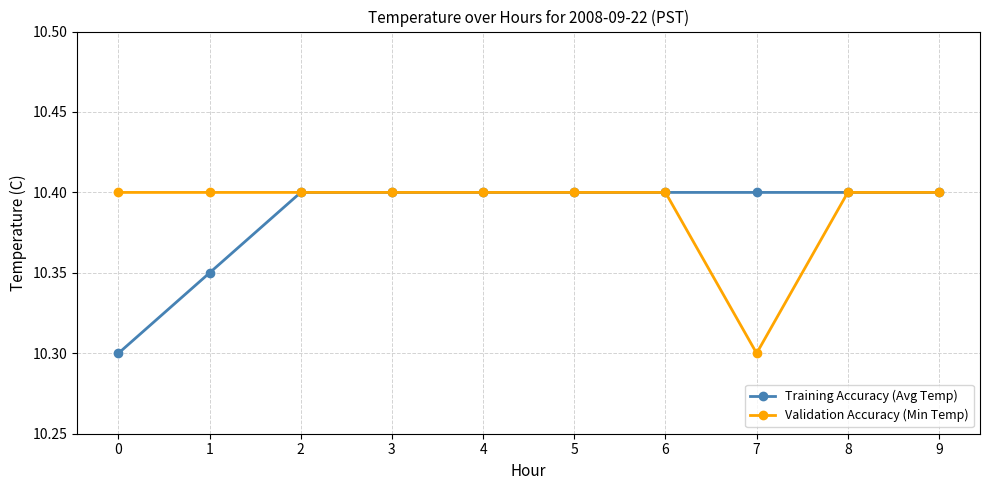

How many lines are shown in the chart?

2